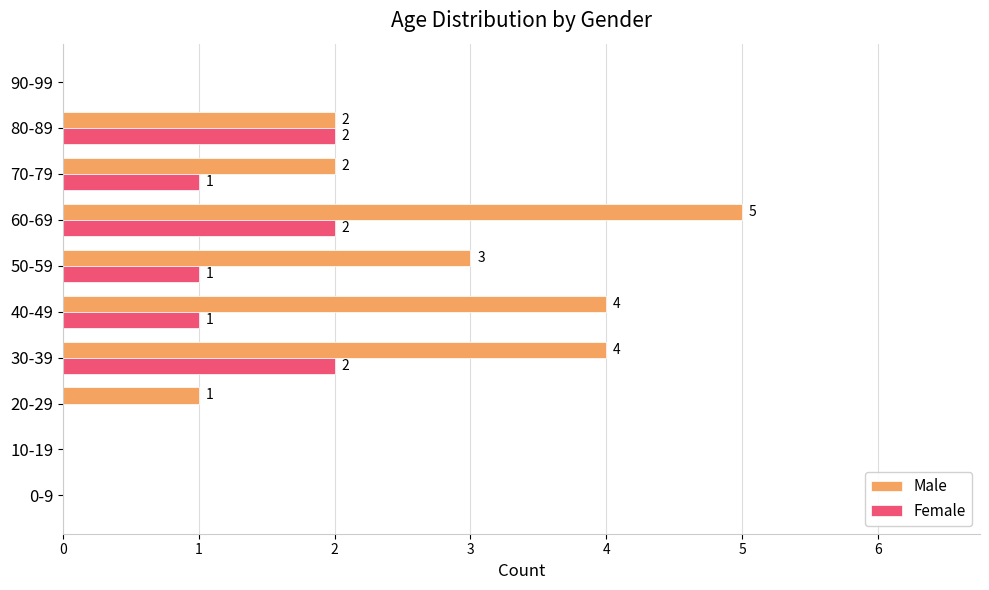

The Male series shows 8 at 60-69. True or false?

False